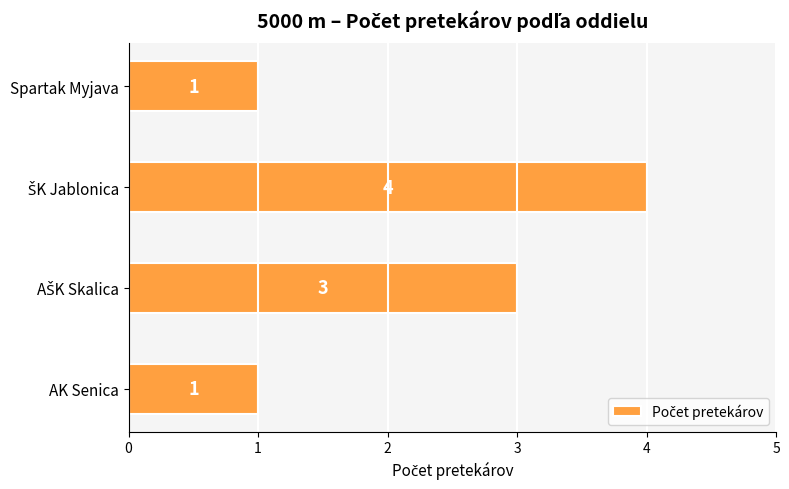

How many values are between 1 and 4?

4